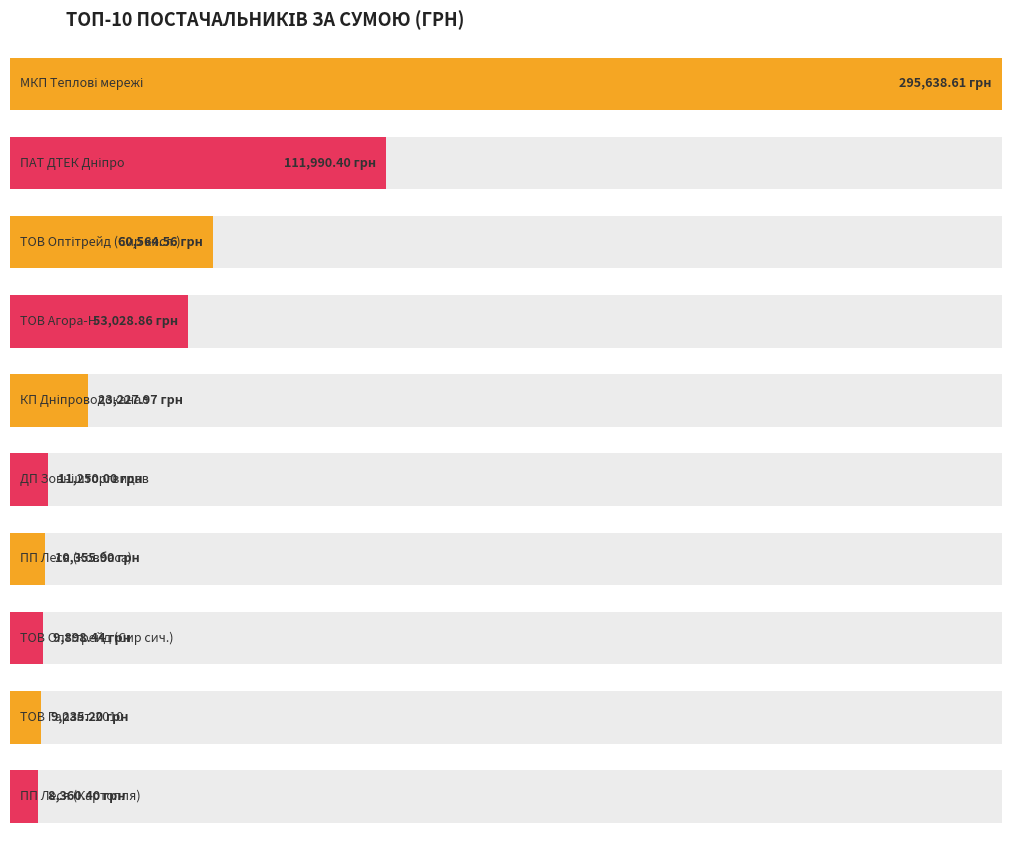

What is the greatest value displayed?

295638.6